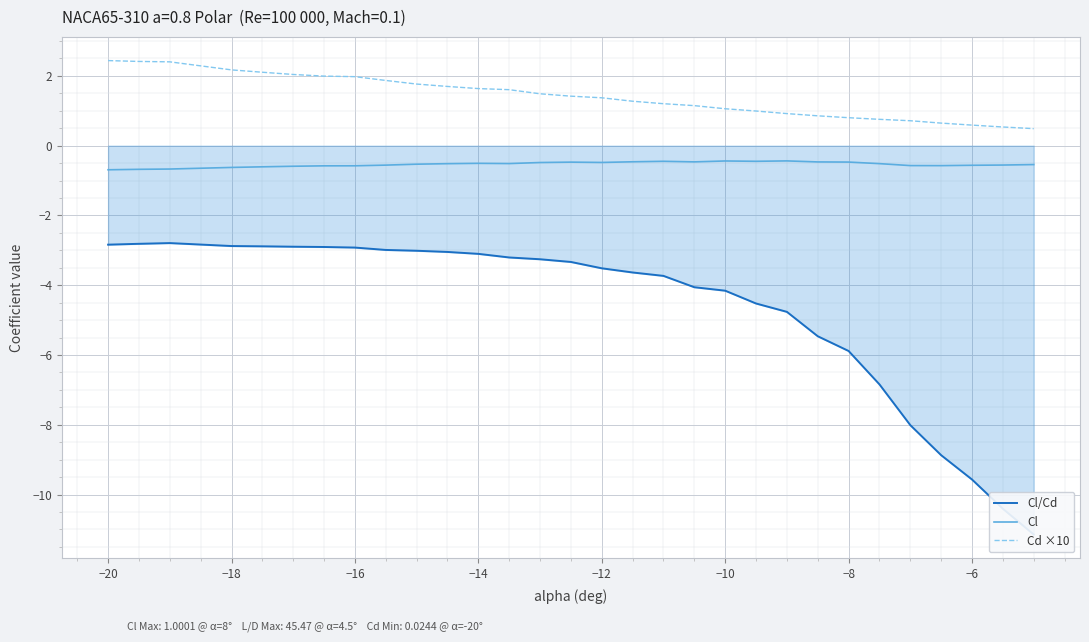

What is the sum of all Cl values?

-16.0